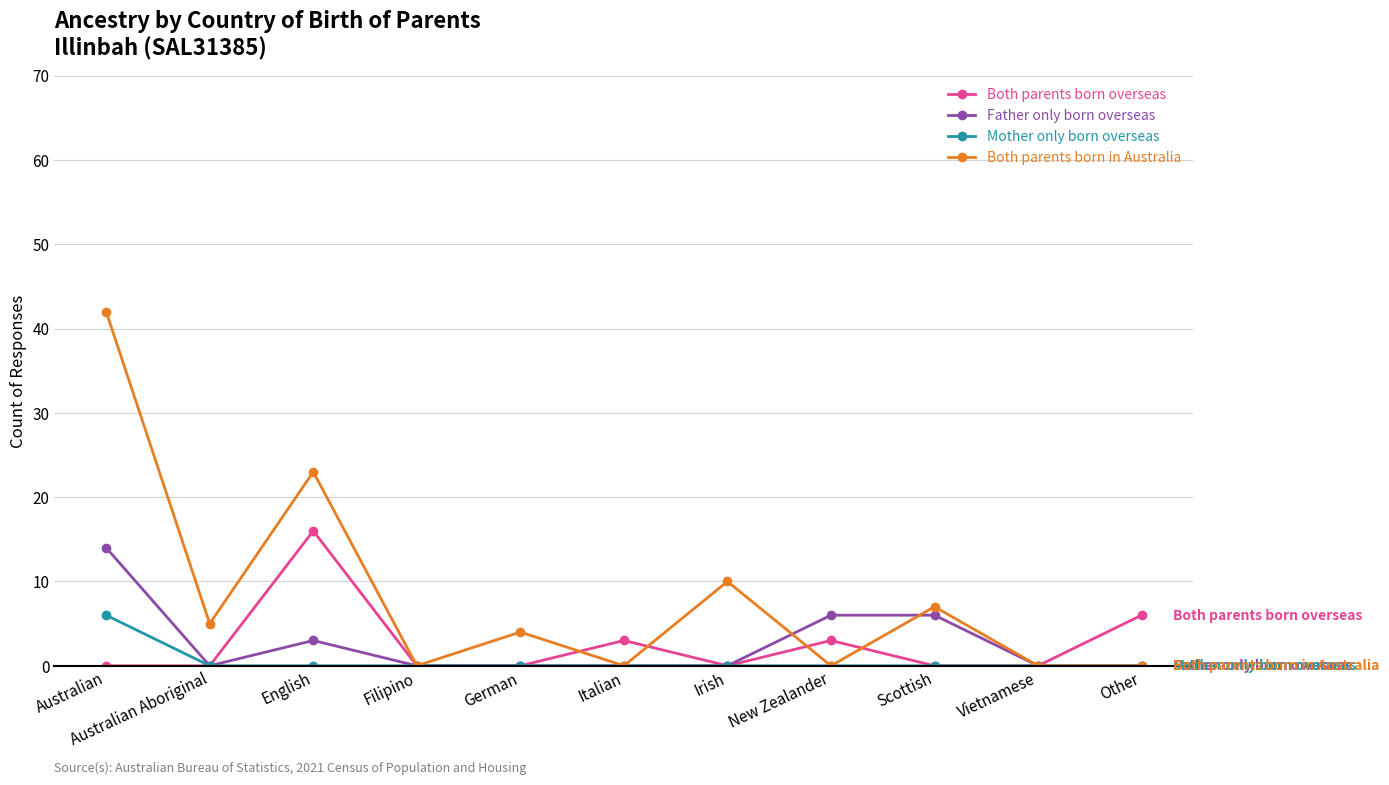

What is the label of the 10th point from the left?

Vietnamese